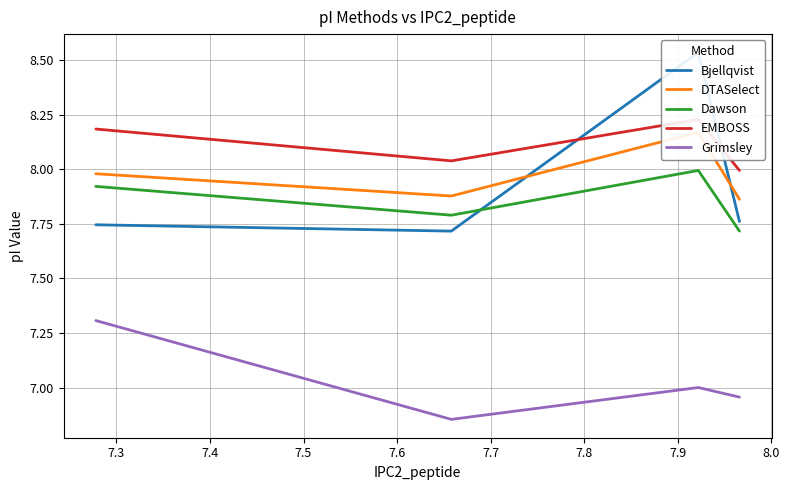

True or false: Grimsley and Bjellqvist cross at least once.

False